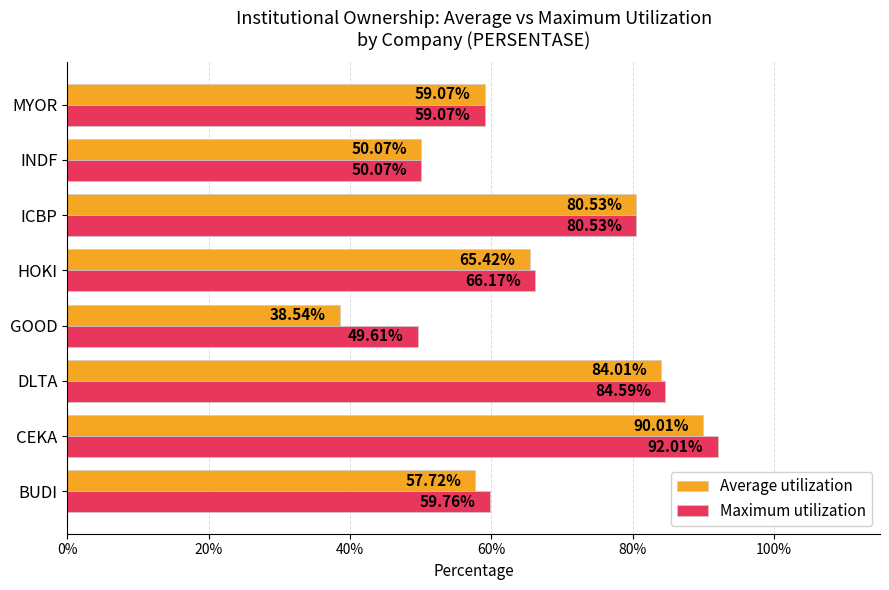

What position from the left is CEKA?

2